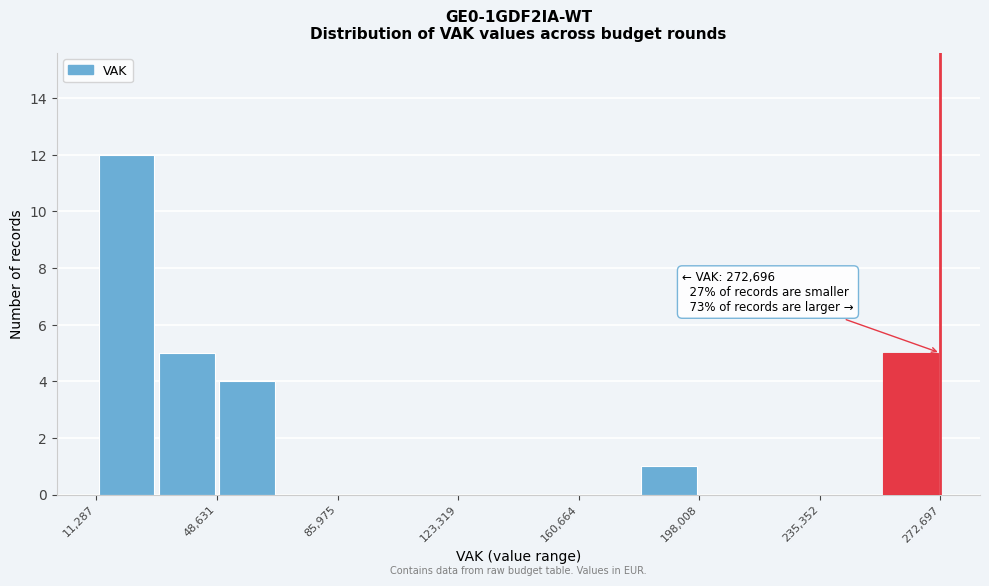

Read against the x-axis, roughly where is the centre of the tallest bar?

20000